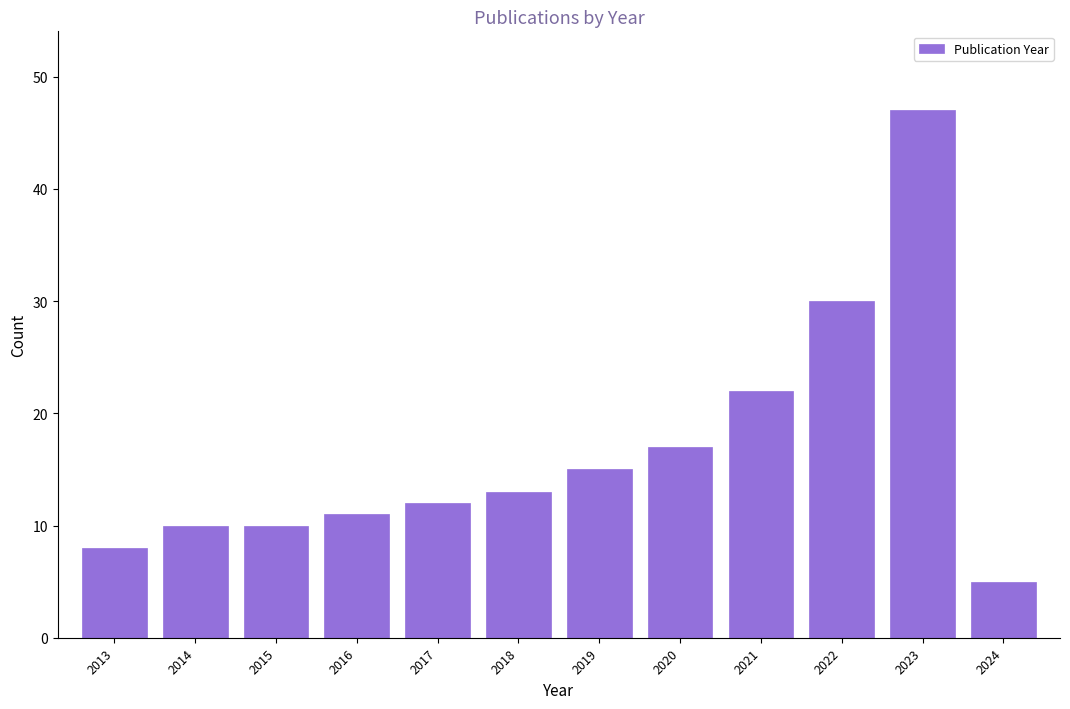

Reading left to right, list all the values displayed in this chart.

2013=8	2014=10	2015=10	2016=11	2017=12	2018=13	2019=15	2020=17	2021=22	2022=30	2023=47	2024=5